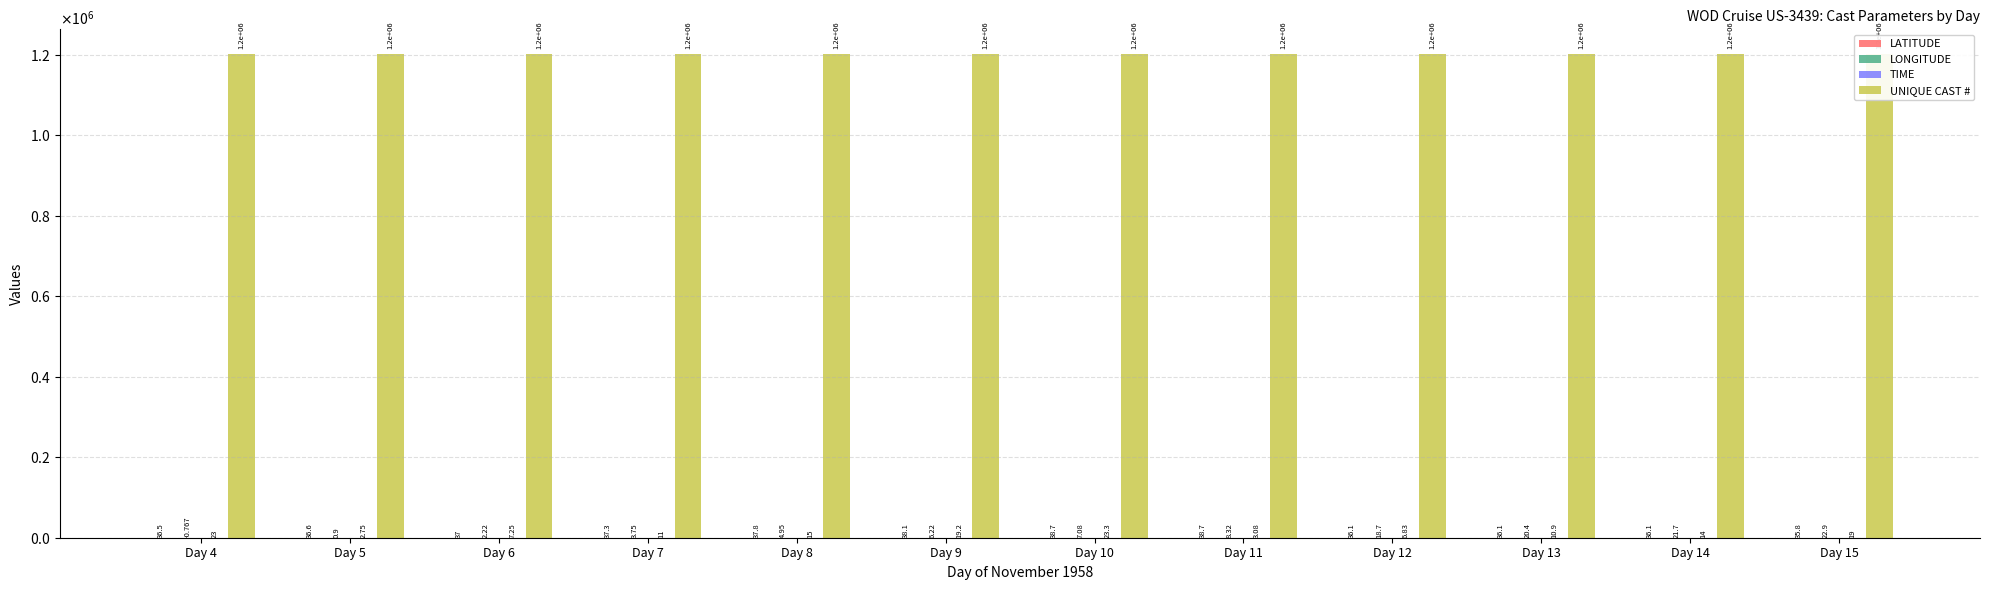

At which category does the chart reach its peak across all series?

Day 15